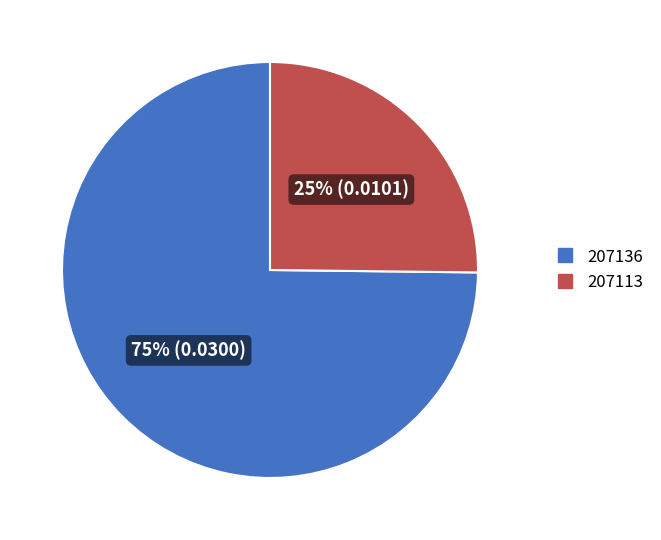

To the nearest percent, what percentage of the pie is 207136?

75%